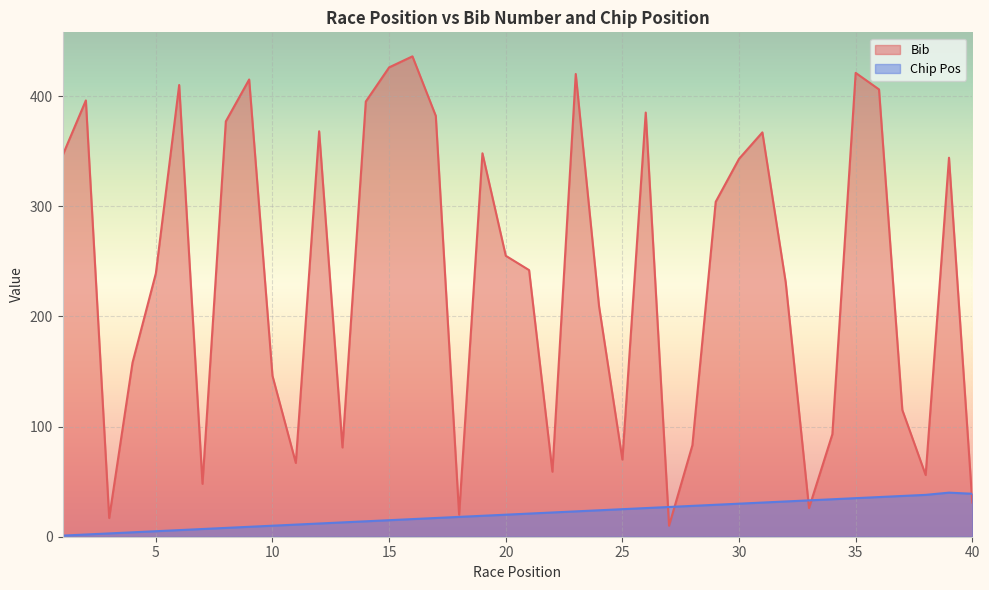

Is the value of Chip Pos at 10 greater than the value of Bib at 29?

No